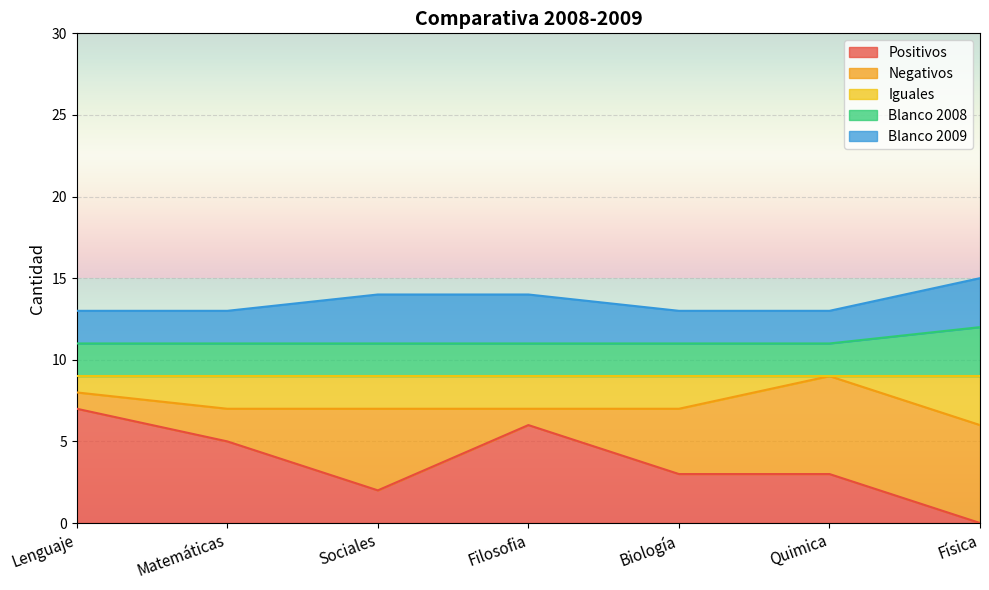

What is the maximum value for Positivos?

7